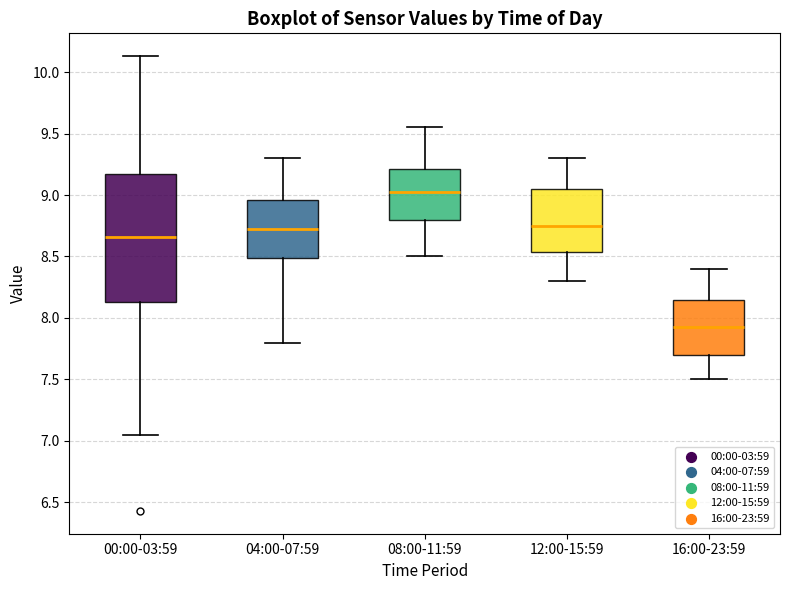

Where does the median line of the box for 00:00-03:59 sit on the y-axis? The values are not printed on the chart, so give them approximately, as read against the axis.

8.65